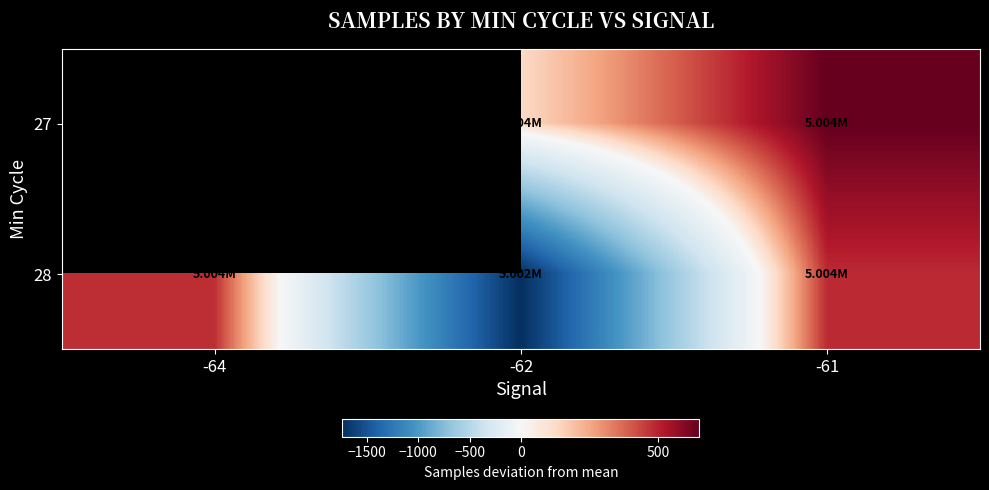

Which category has the lowest value across all series?

-62